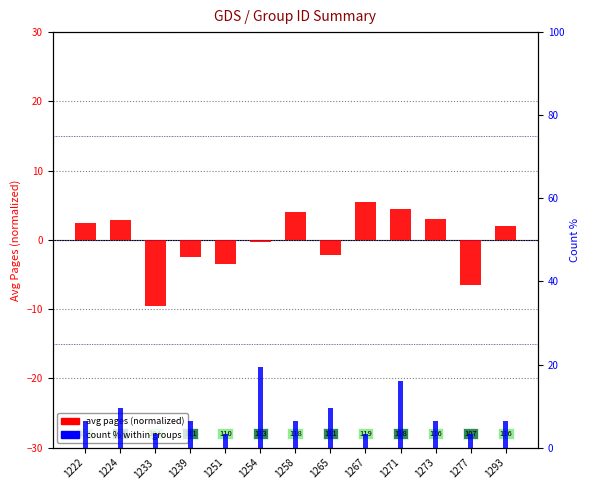

Reading right to left, extract all data points from this chart.

avg pages (normalized): 1293=2.0	1277=-6.5	1273=3.0	1271=4.5	1267=5.5	1265=-2.2	1258=4.0	1254=-0.3	1251=-3.5	1239=-2.5	1233=-9.5	1224=2.8	1222=2.5
count %: 1293=6.5	1277=3.2	1273=6.5	1271=16.1	1267=3.2	1265=9.7	1258=6.5	1254=19.4	1251=3.2	1239=6.5	1233=3.2	1224=9.7	1222=6.5